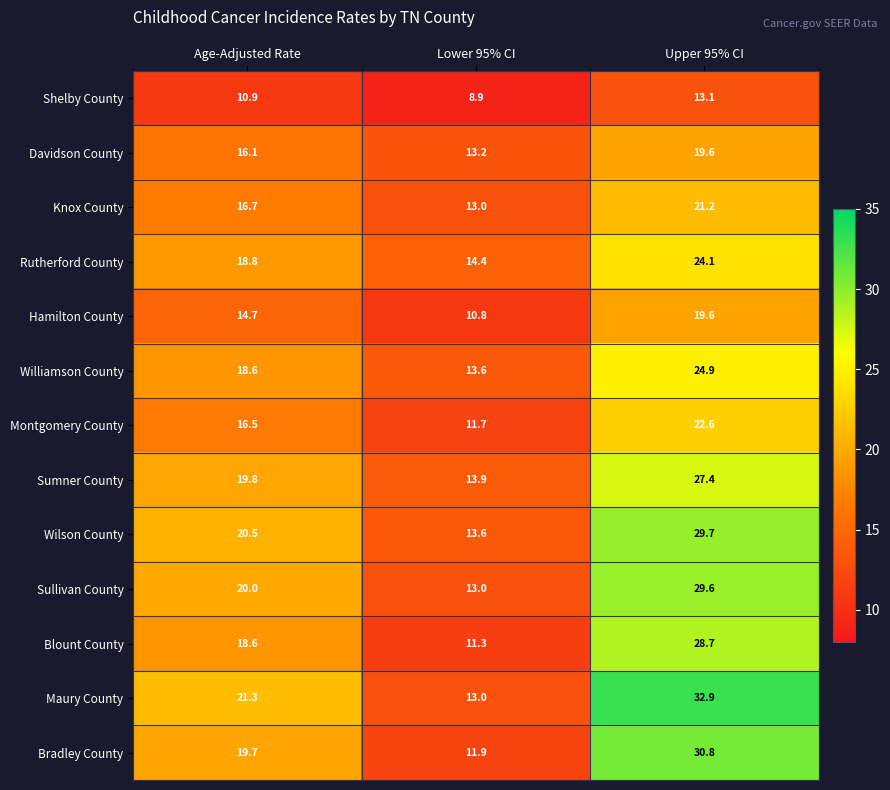

How many data points in Shelby County are above 10?

2